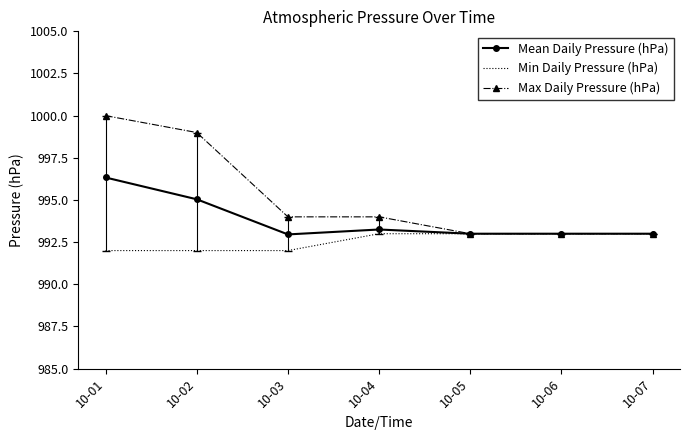

What are all the series names shown in the legend?

Mean Daily Pressure (hPa), Min Daily Pressure (hPa), Max Daily Pressure (hPa)